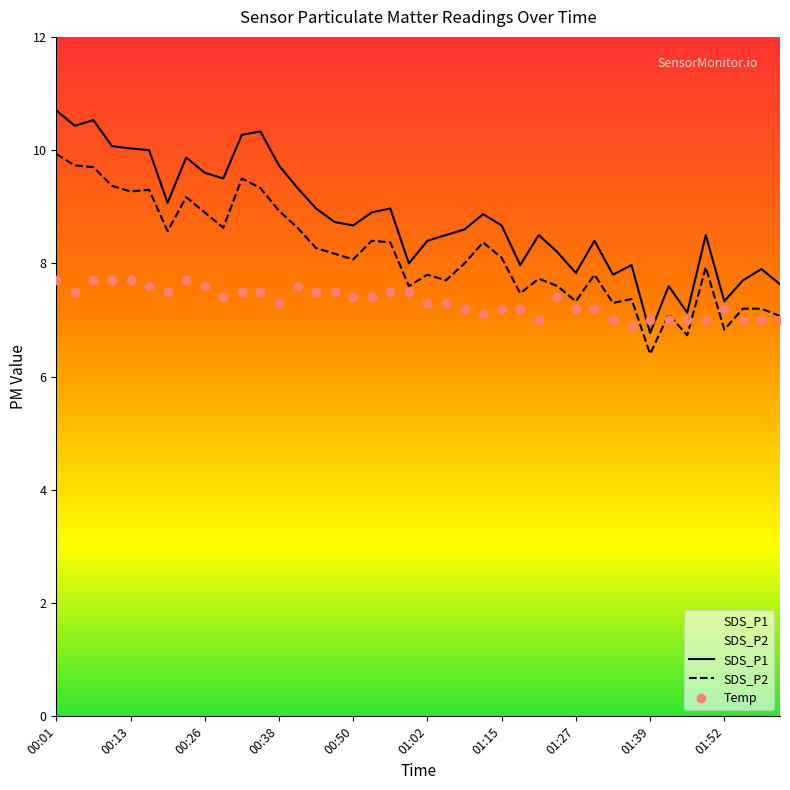

The value of SDS_P1 at 00:32 is 6.8. True or false?

False